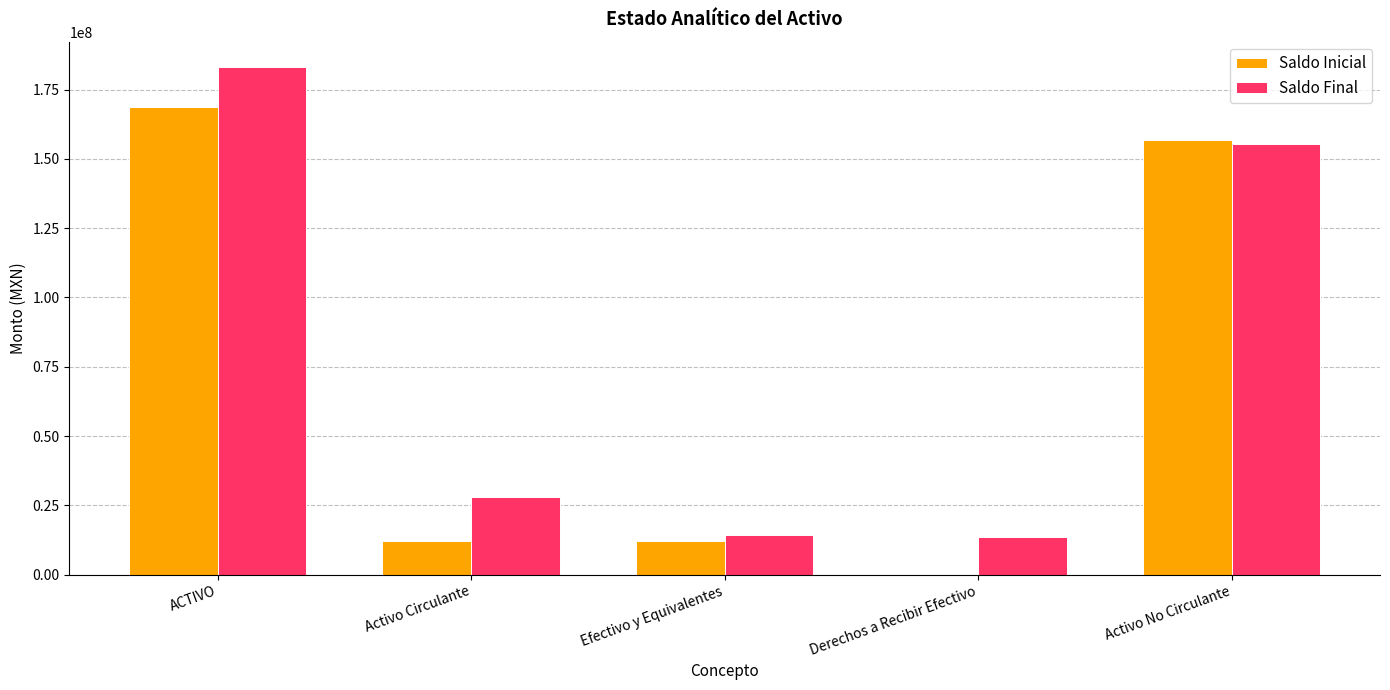

Which series has the largest range (max minus min)?

Saldo Final